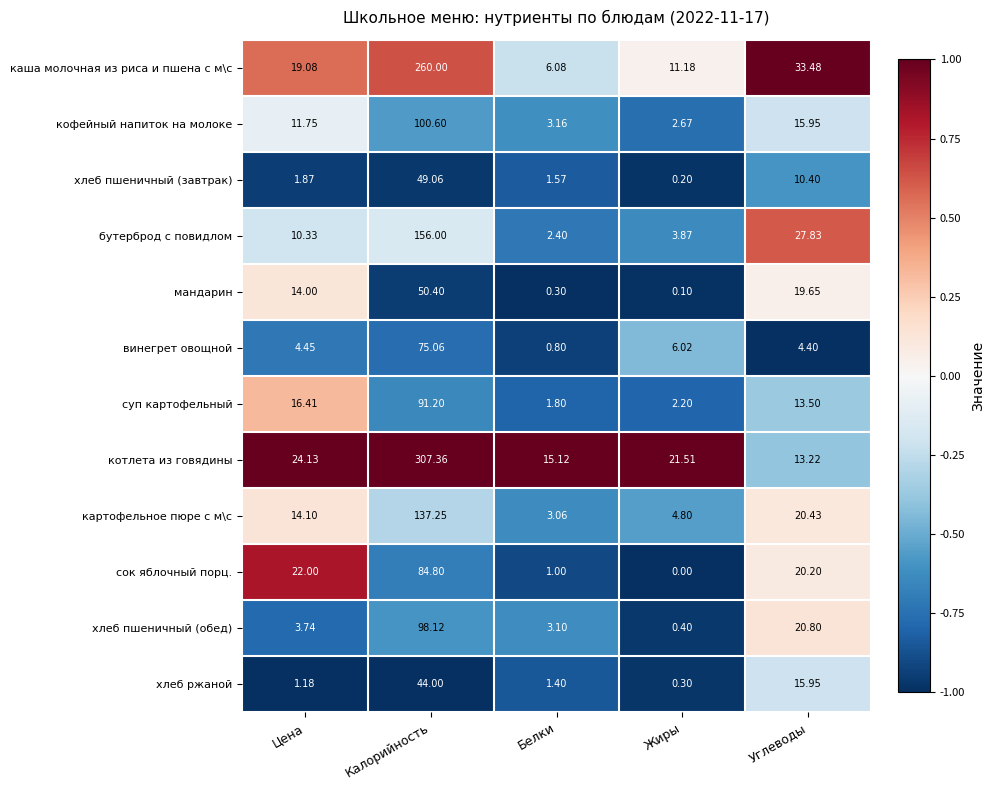

Which category has the lowest value in the каша молочная из риса и пшена с м\с series?

Белки